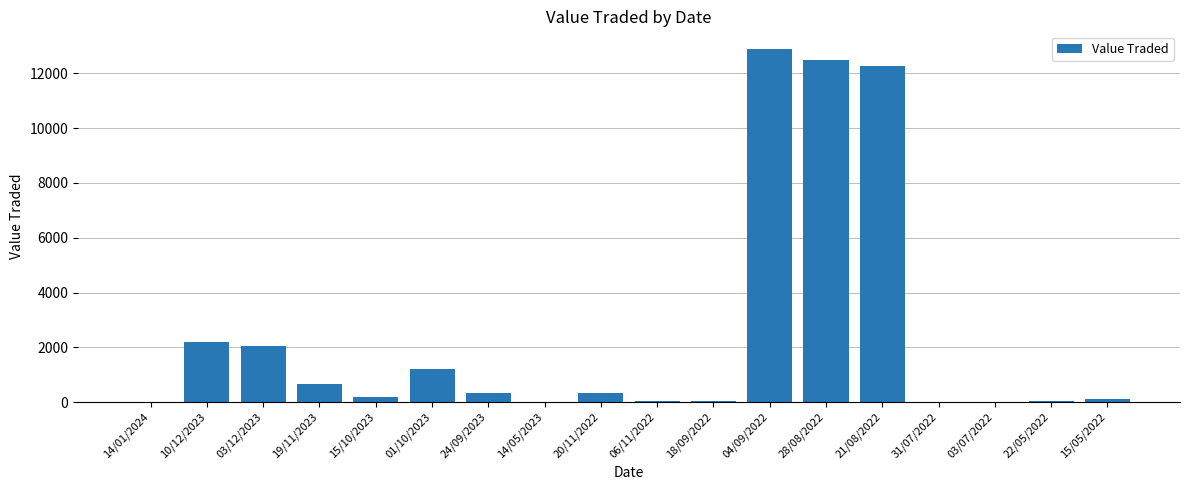

What is the sum of all values?

44852